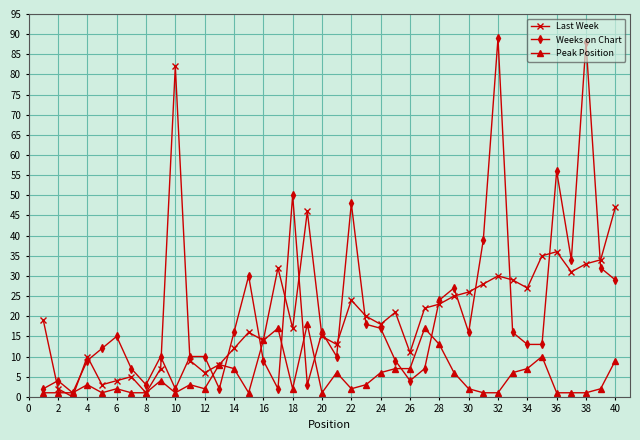

What is the maximum value shown in the chart?

89